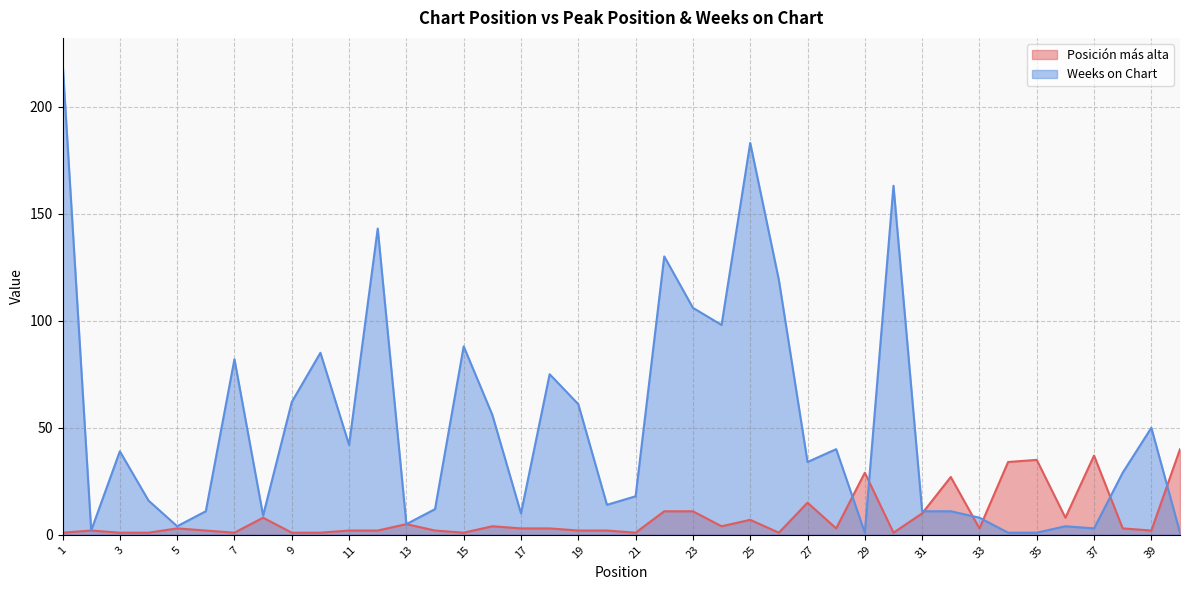

List the labels in order of Weeks on Chart value, smallest first.

29, 34, 35, 40, 2, 37, 5, 36, 13, 33, 8, 17, 6, 31, 32, 14, 20, 4, 21, 38, 27, 3, 28, 11, 39, 16, 19, 9, 18, 7, 10, 15, 24, 23, 26, 22, 12, 30, 25, 1